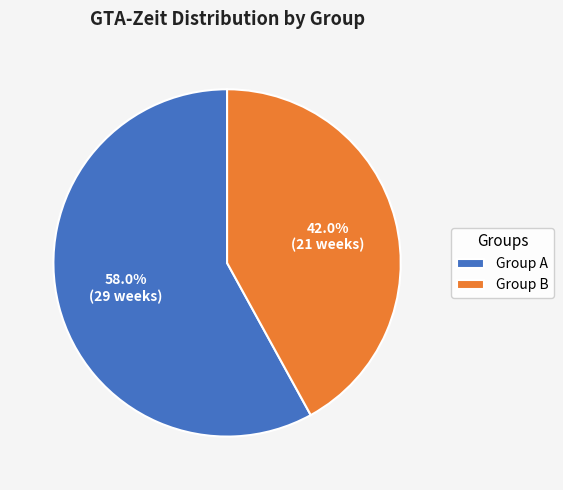

What is the smallest slice in the pie chart?

Group B